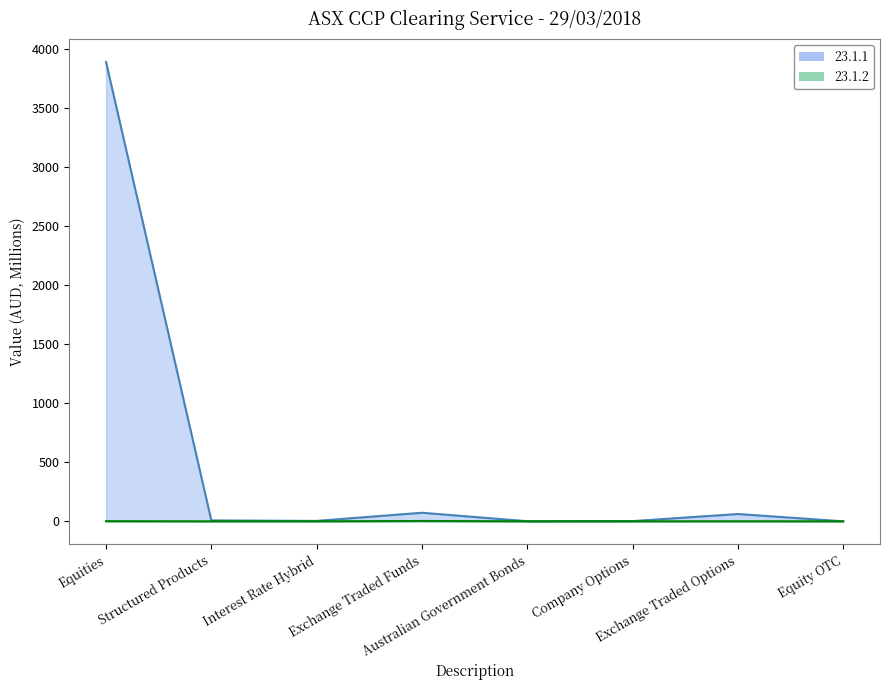

Does the chart have visible grid lines?

No